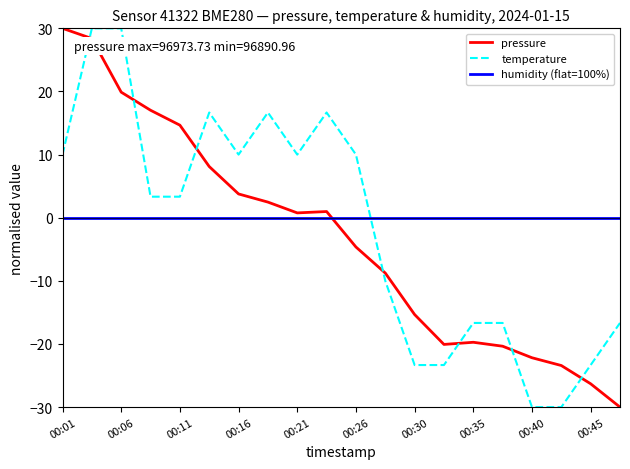

What is the difference between the maximum and second lowest values in the pressure series?

56.3